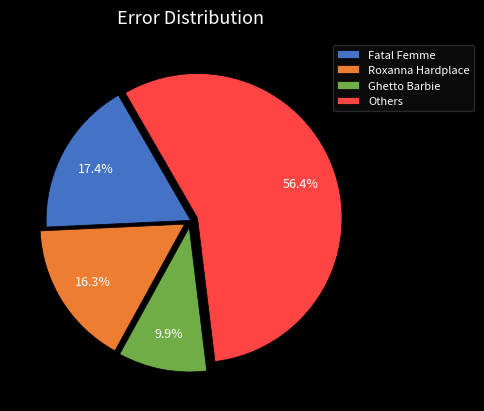

How many segments does this pie chart have?

4